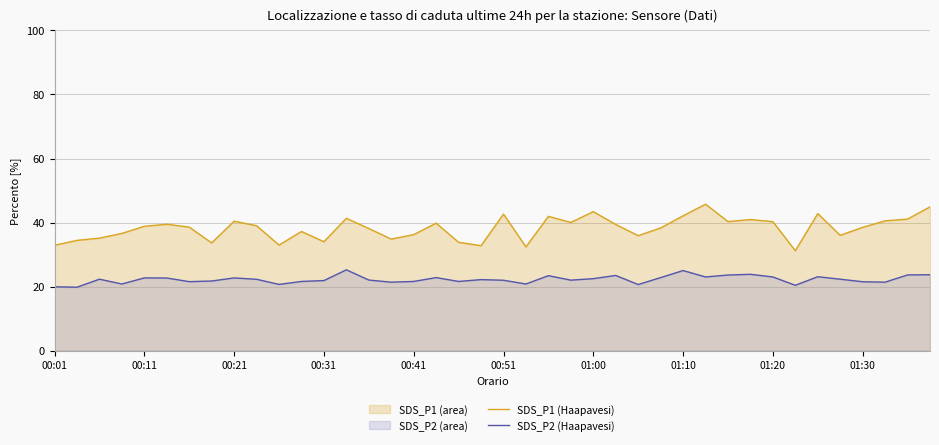

True or false: SDS_P2 (Haapavesi) has more than 1 points higher than both neighbors.

True